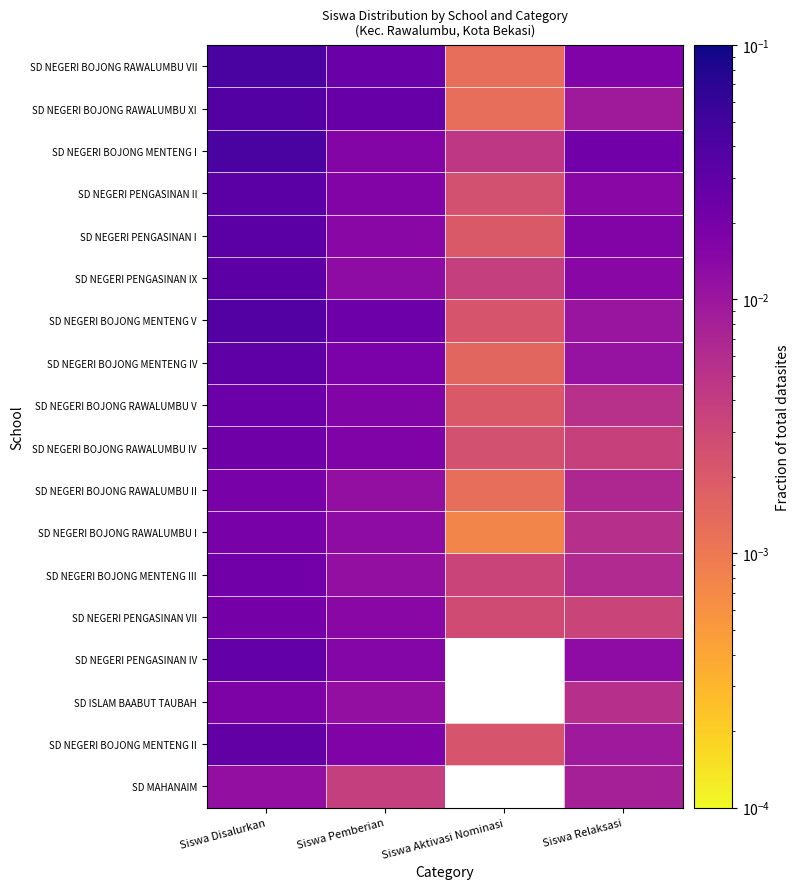

Which category has the lowest value across all series?

Siswa Aktivasi Nominasi